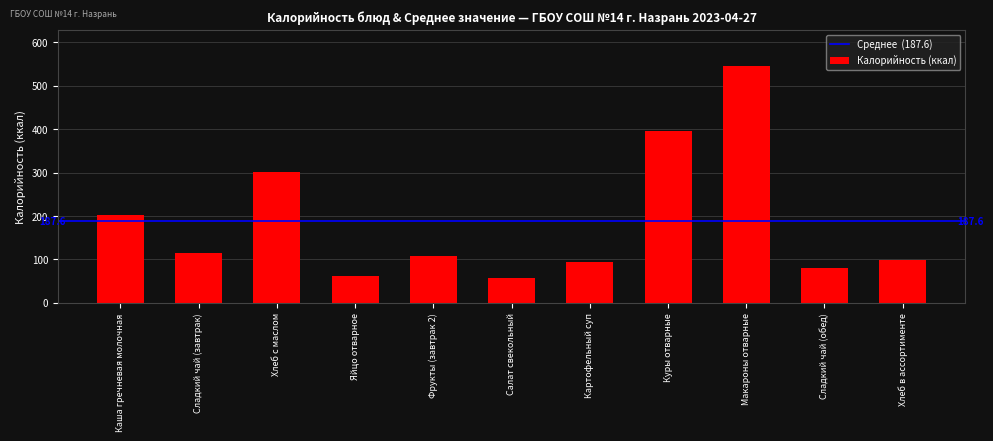

What is the value of the 10th bar from the left?

81.0